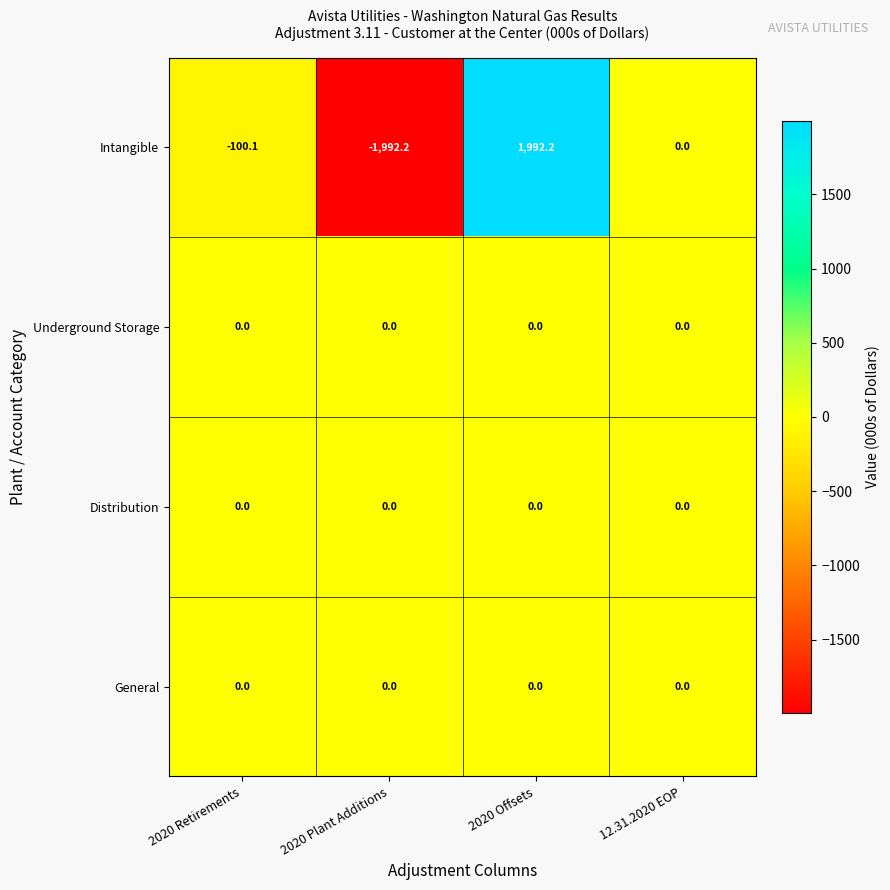

How many data points does each series have?

4